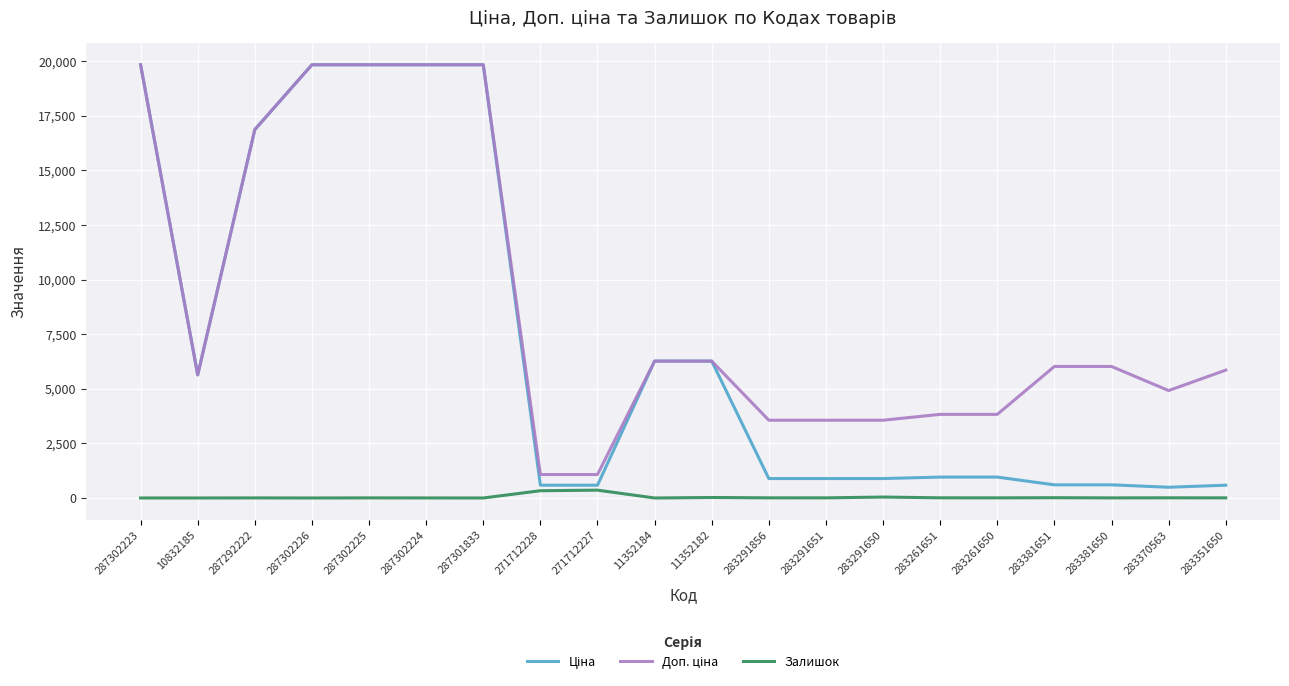

What is the greatest value displayed?

19831.1